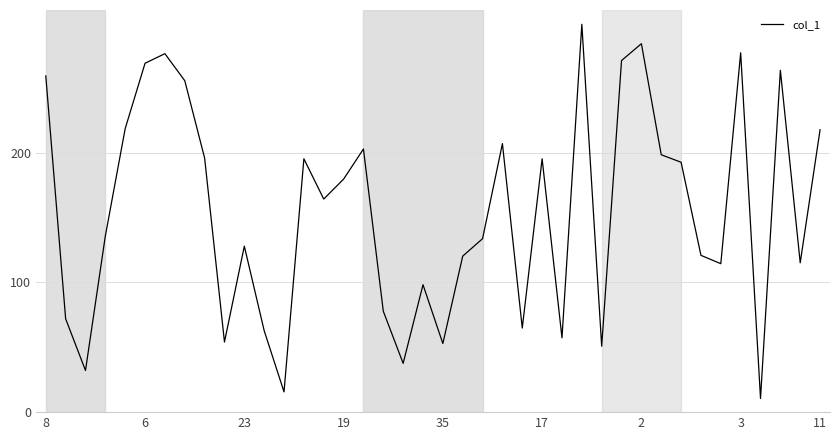

What is the greatest value displayed?

299.0